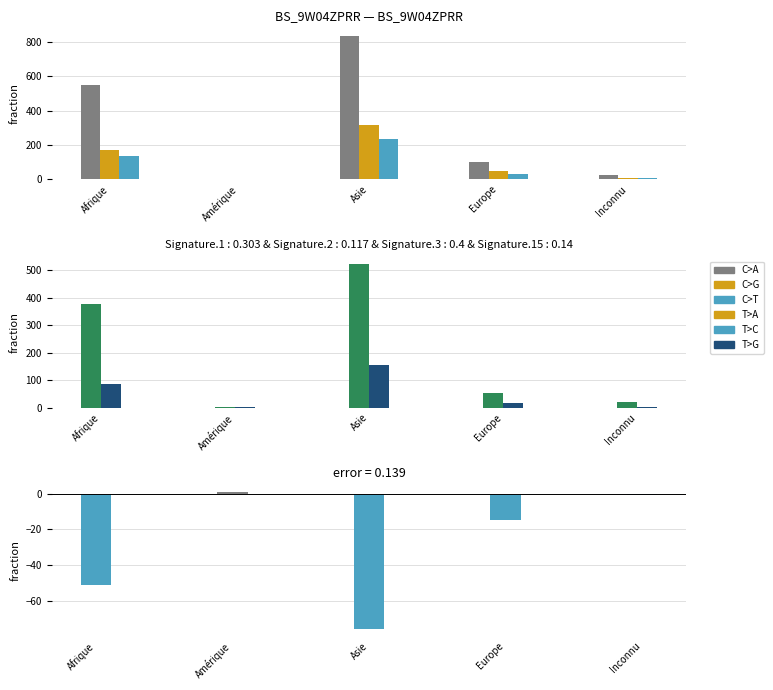

What position from the left is Inconnu?

5